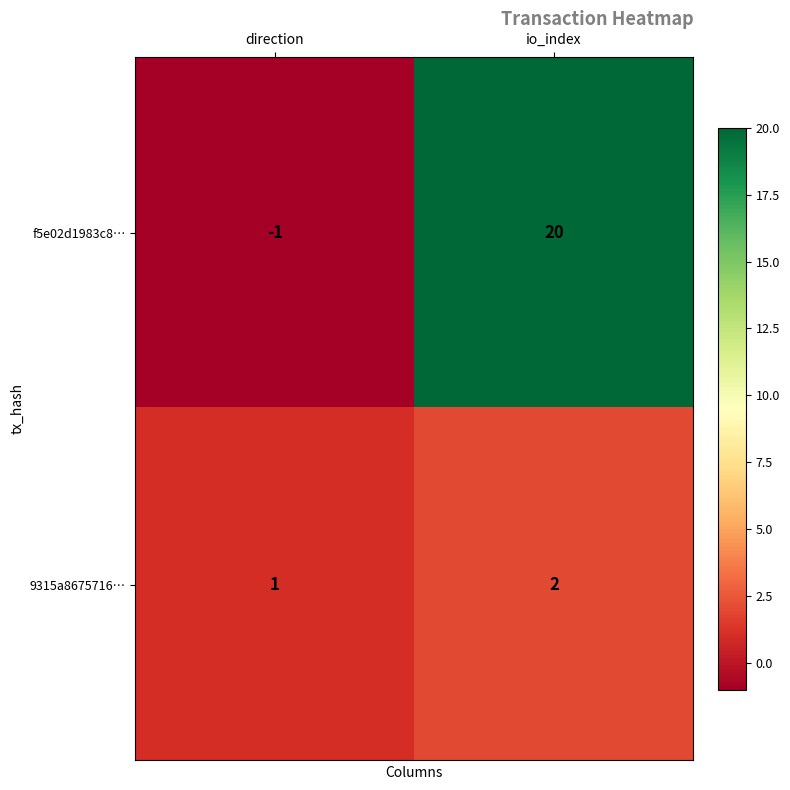

What is the total value across all series at io_index?

22